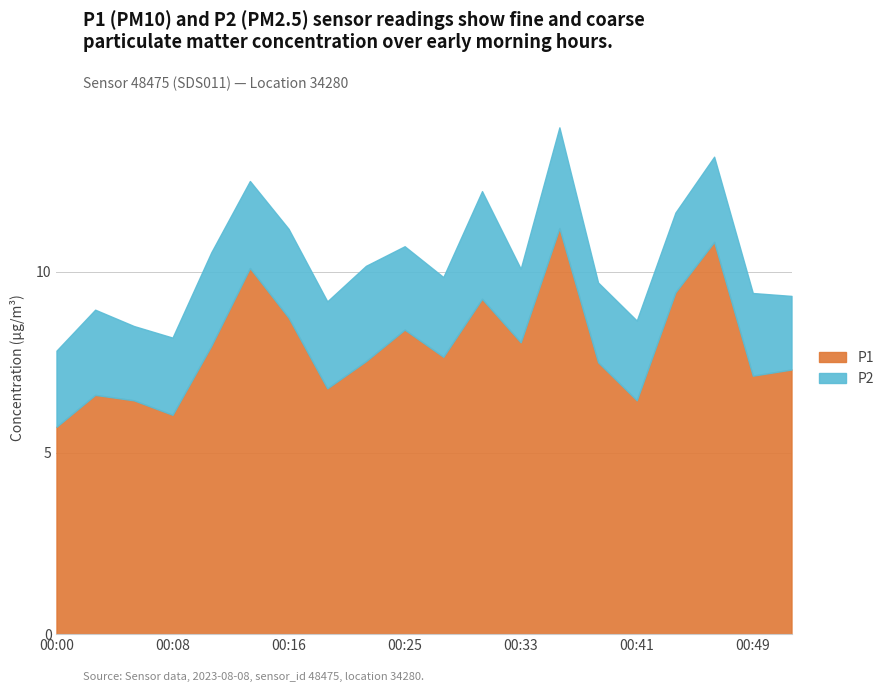

How many lines are shown in the chart?

2